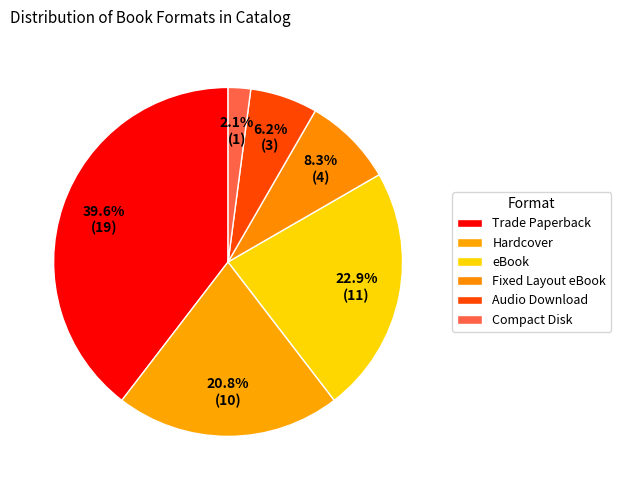

True or false: Fixed Layout eBook accounts for 8% of the total.

True